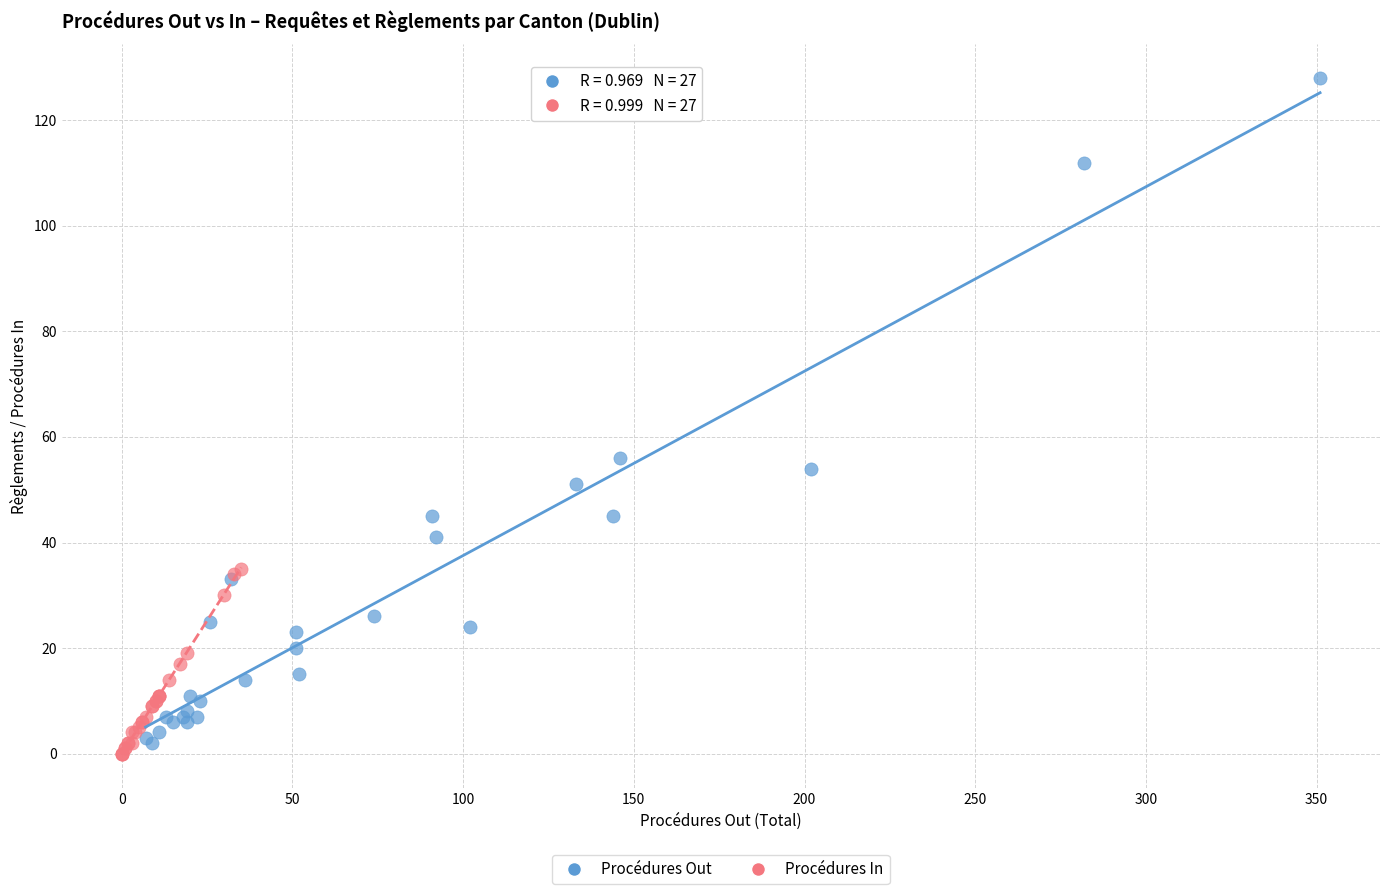

Which series reaches the minimum Y coordinate?

Procédures In